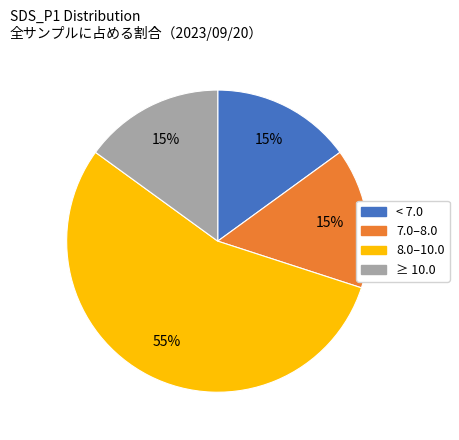

Count the number of slices in the pie.

4